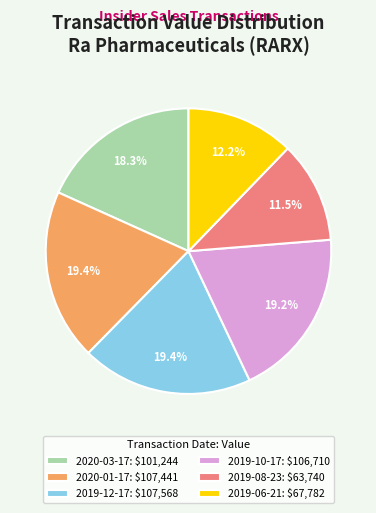

Is 2020-01-17: $107,441 the majority of the pie?

No